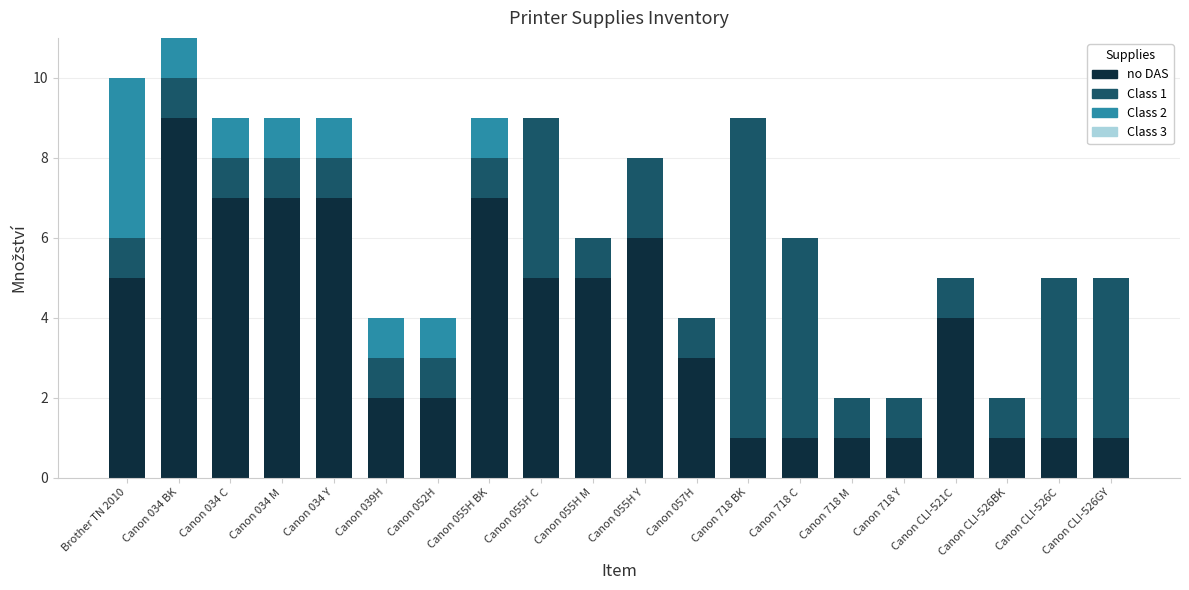

At which category is the sum across all series the highest?

Canon 034 BK